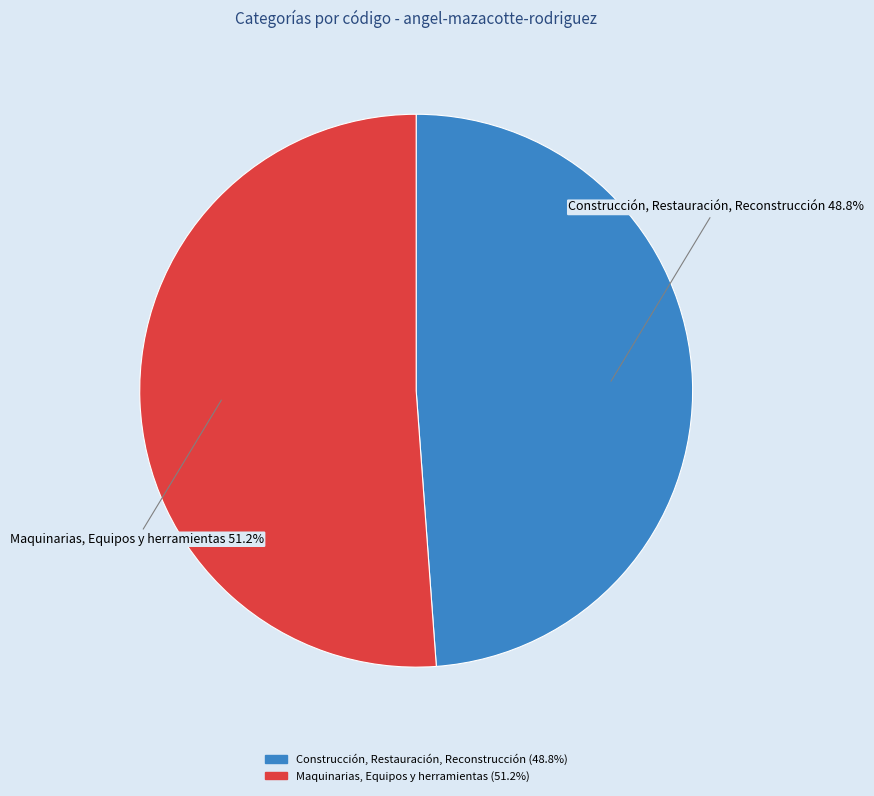

Combined, do Maquinarias, Equipos y herramientas and Construcción, Restauración, Reconstrucción account for over 50%?

Yes